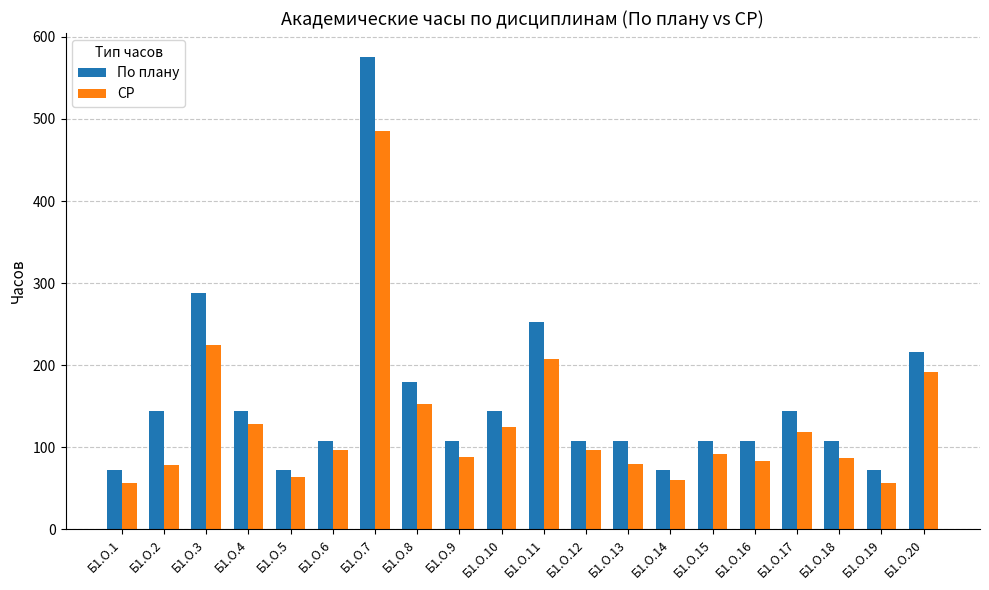

The value of По плану at Б1.О.19 is 129. True or false?

False